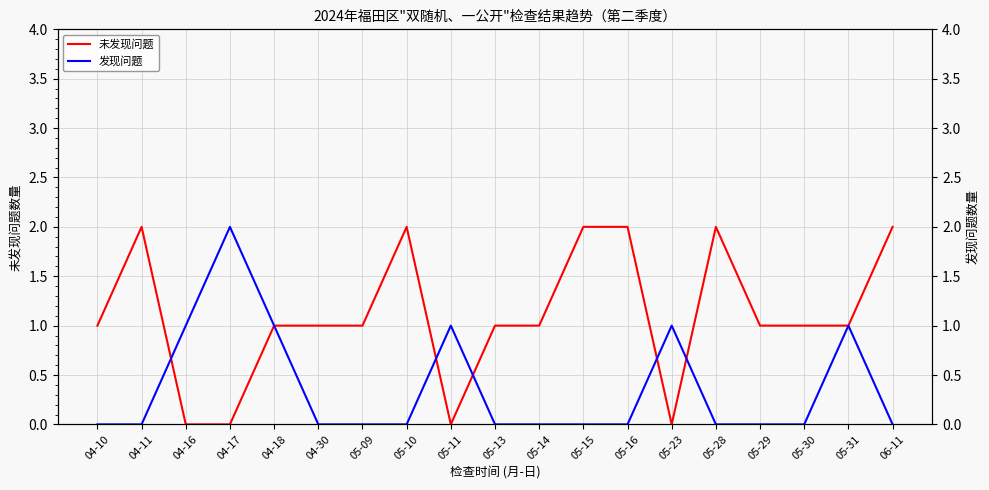

How many lines are shown in the chart?

2